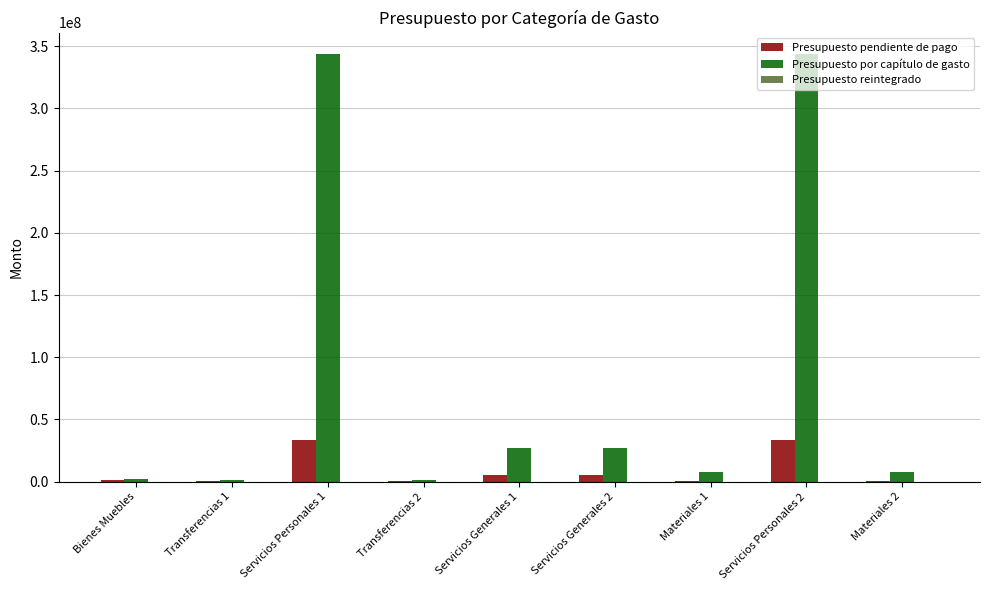

Which series has the largest total across all categories?

Presupuesto por capítulo de gasto